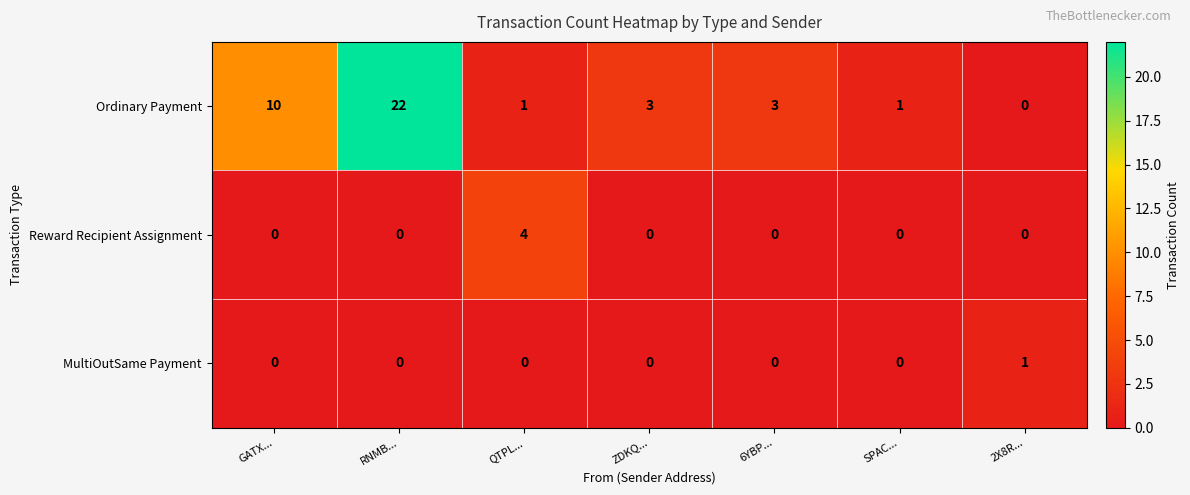

At which category is the sum across all series the highest?

RNMB...